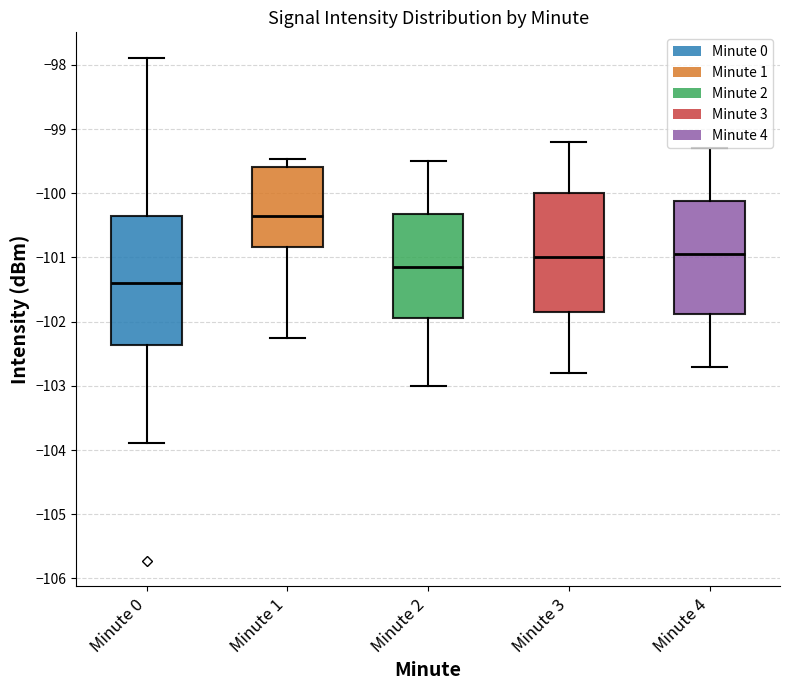

Reading left to right, read every box against the y-axis: the position of its median line, the range the box covers, and the ends of its whiskers. The values are not printed on the chart, so give them approximately, as read against the axis.

Minute 0: median -101.4, box -102.4 to -100.4, whiskers -103.9 to -97.9
Minute 1: median -100.4, box -100.8 to -99.6, whiskers -102.3 to -99.5
Minute 2: median -101.1, box -101.9 to -100.3, whiskers -103.0 to -99.5
Minute 3: median -101.0, box -101.8 to -100.0, whiskers -102.8 to -99.2
Minute 4: median -100.9, box -101.9 to -100.1, whiskers -102.7 to -99.3